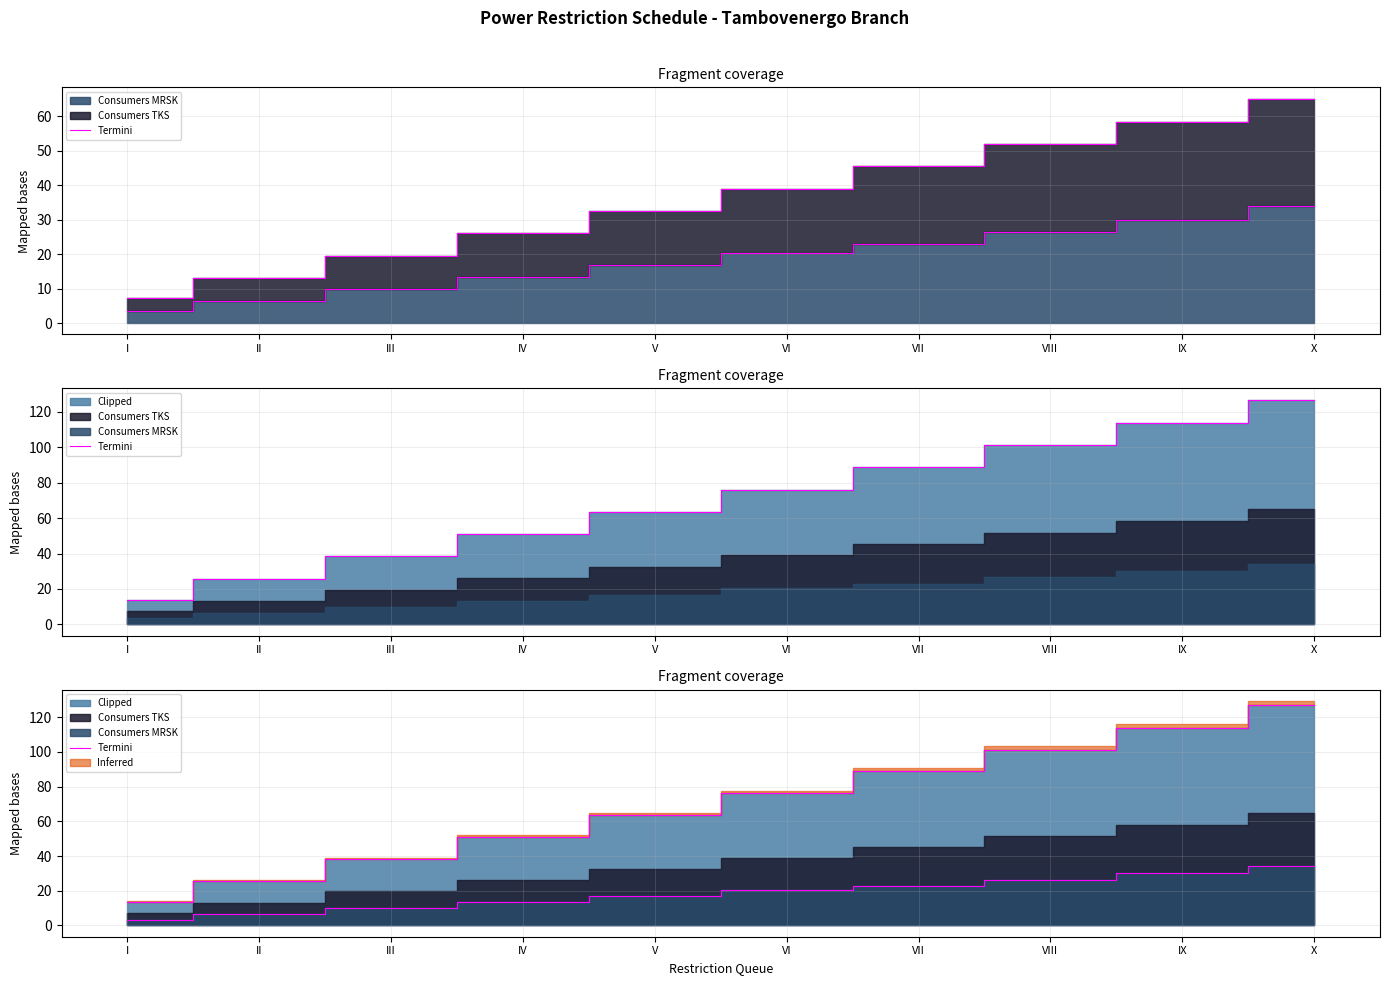

What value does the data have at II?

25.8